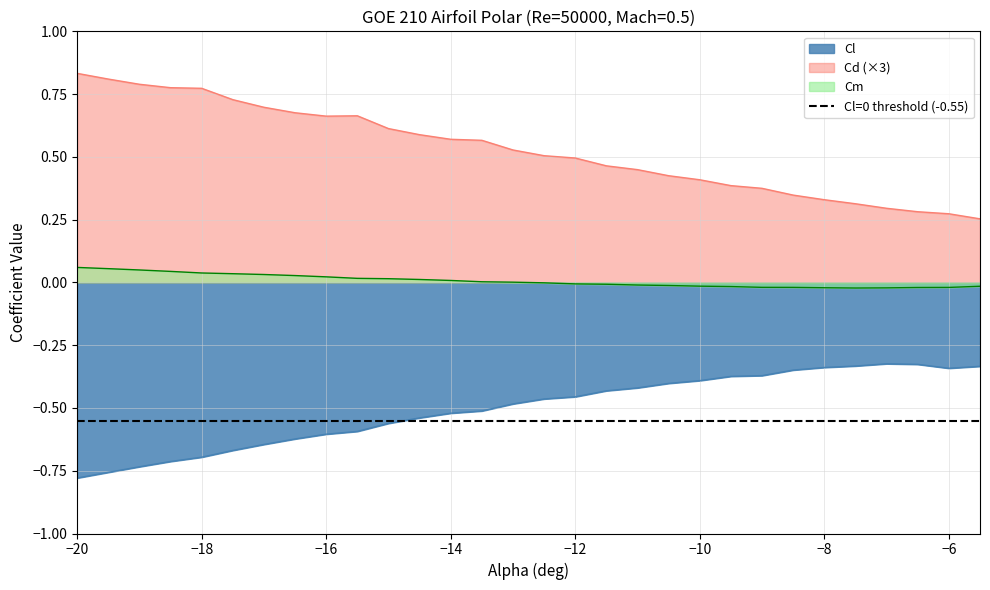

True or false: Cm and Cd (×3) intersect in this chart.

False